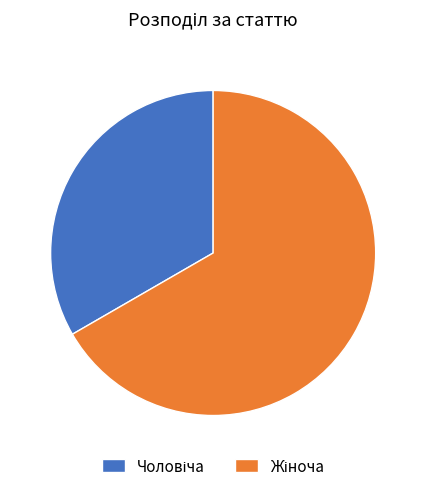

Is there any slice that represents more than half of the pie?

Yes